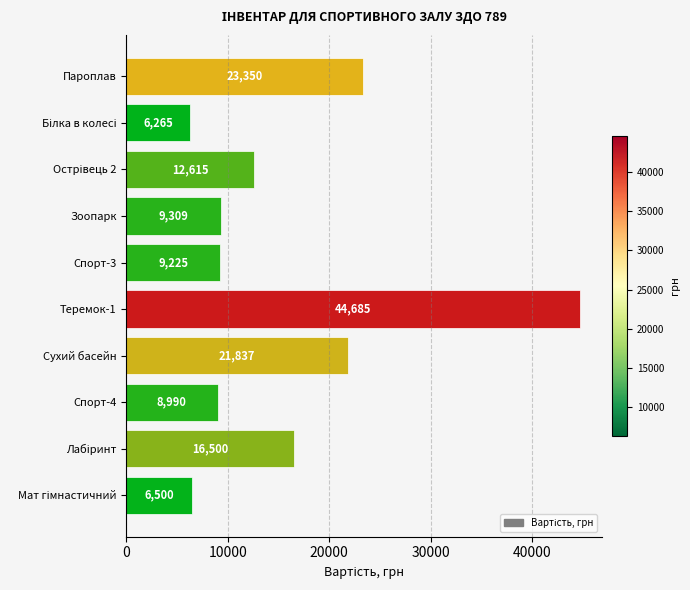

Reading top to bottom, list all the values displayed in this chart.

23350	6265	12615	9309	9225	44685	21837	8990	16500	6500